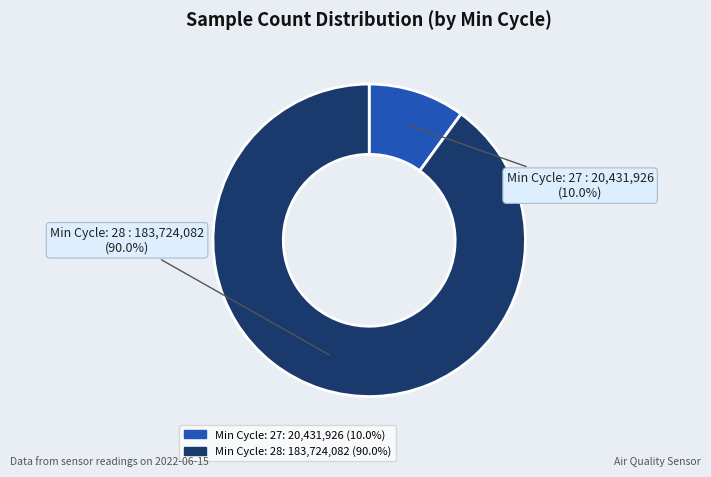

Is there any slice that represents more than half of the pie?

Yes